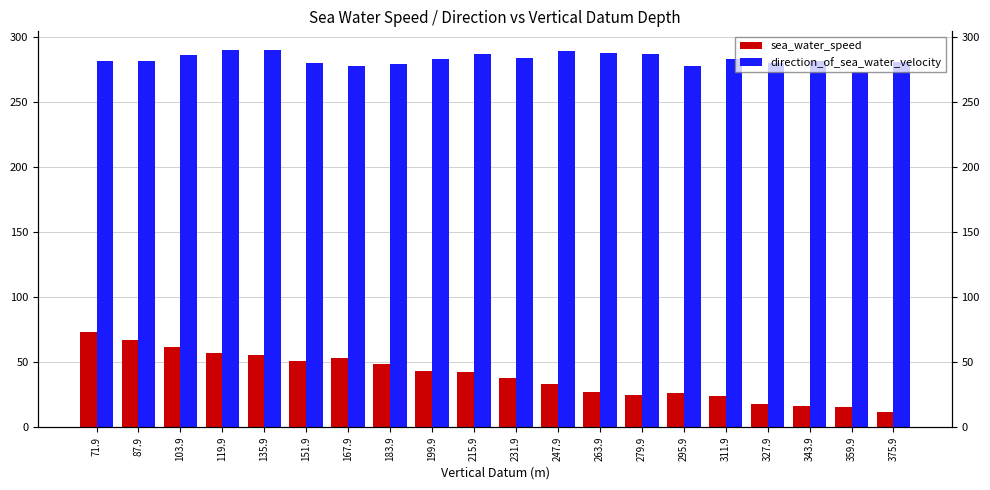

What is the sum of all sea_water_speed values?

787.0